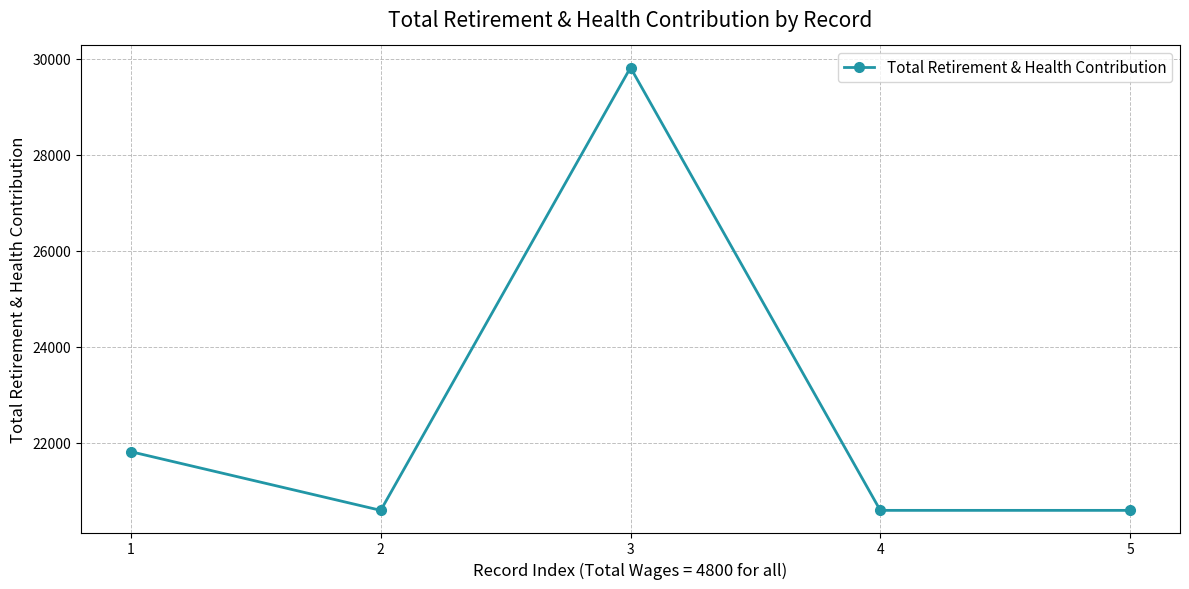

Approximately how many times larger is the value at 4 compared to 2?

1.0